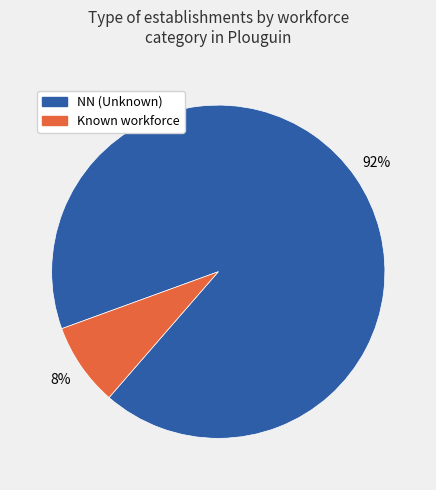

To the nearest percent, what is the difference between the largest and smallest slice percentages?

84%